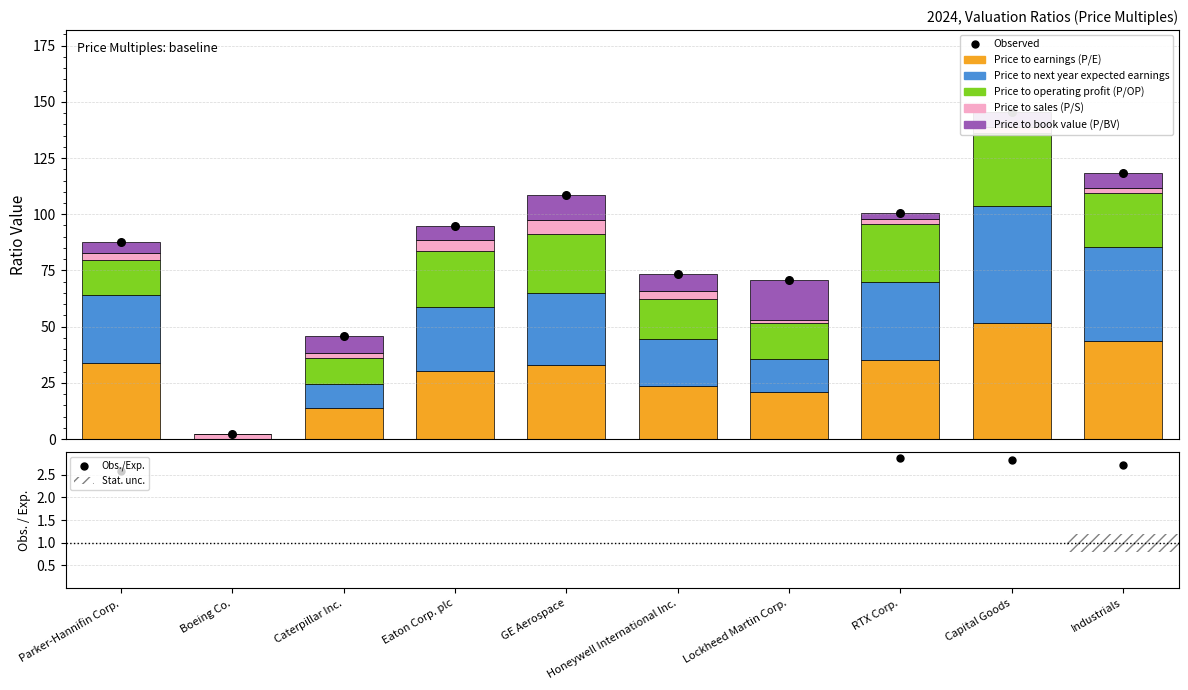

Which series reaches the maximum Y coordinate?

Price to next year expected earnings